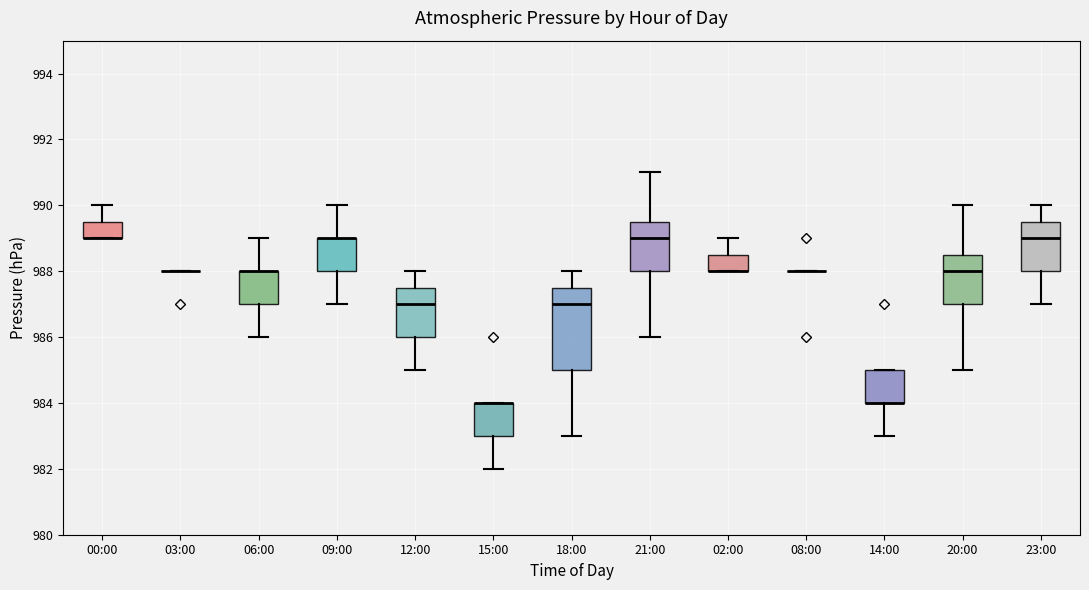

Where is the upper edge of the box for 09:00 on the y-axis? The values are not printed on the chart, so give them approximately, as read against the axis.

989.0